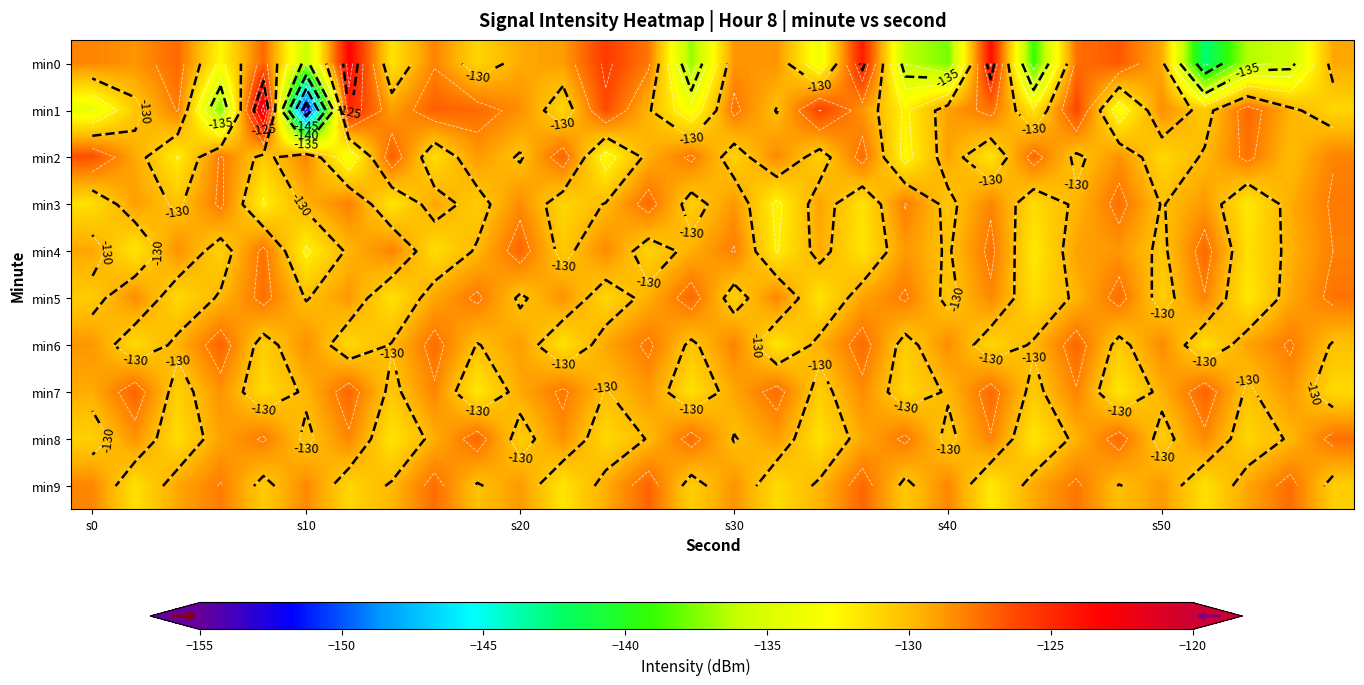

What is the difference between the maximum and minimum values in the min2 series?

7.0